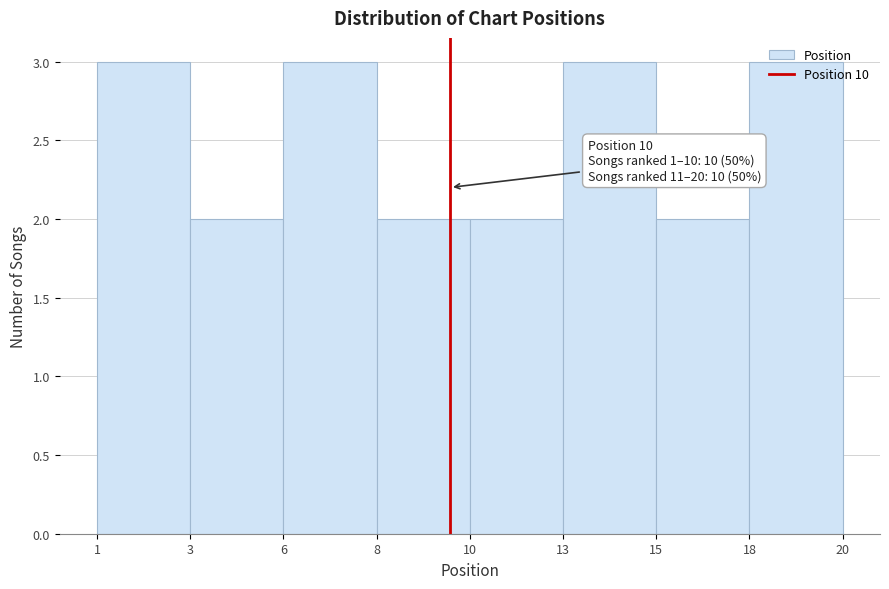

Read the value at 18.

3